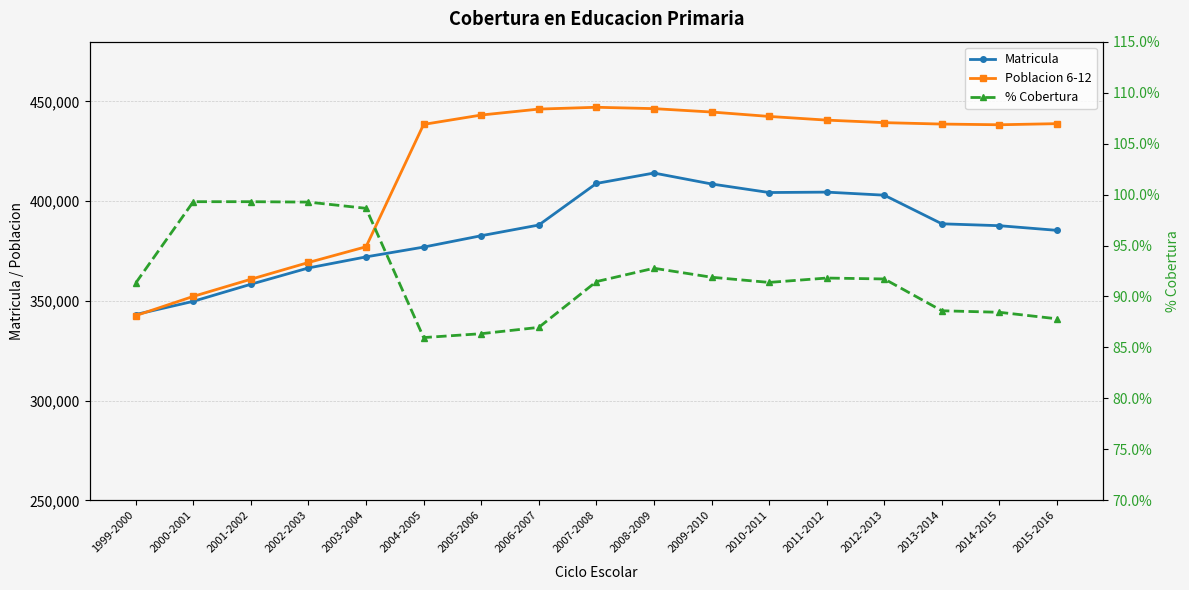

True or false: % Cobertura and Poblacion 6-12 cross at least once.

False